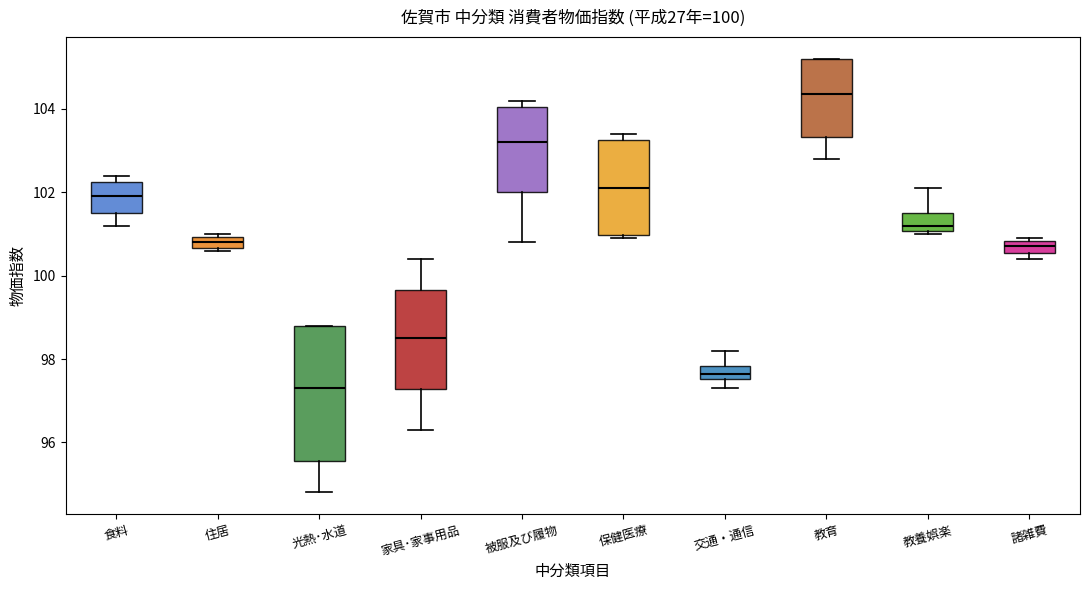

Which box's median line is the highest?

教育